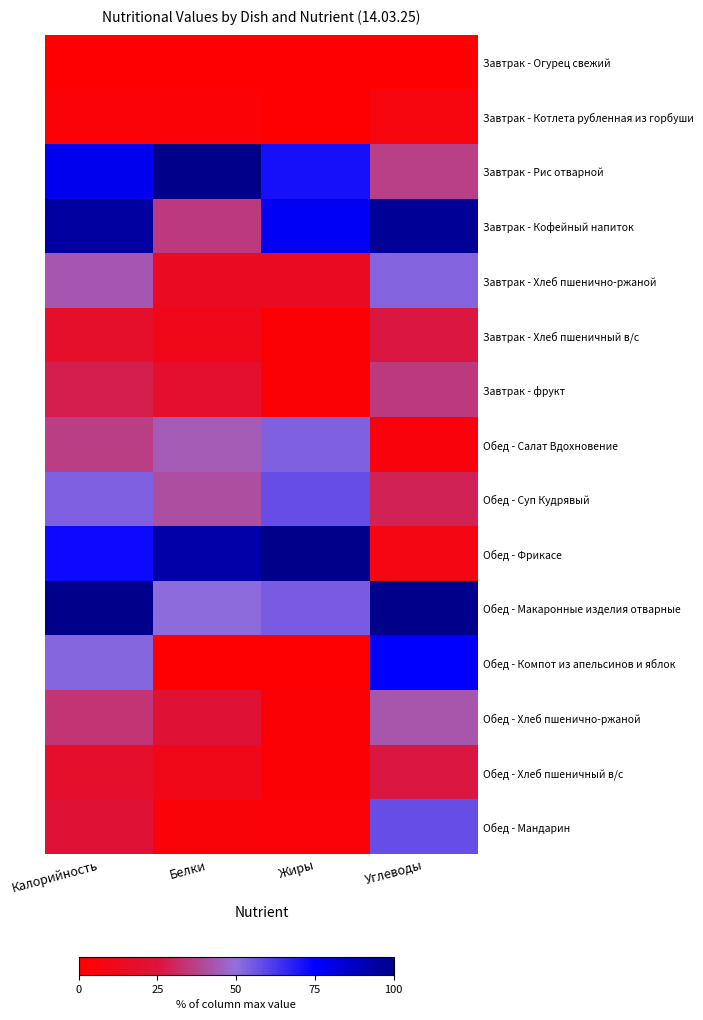

What is the spread (max minus min) of values at Белки?

100.0